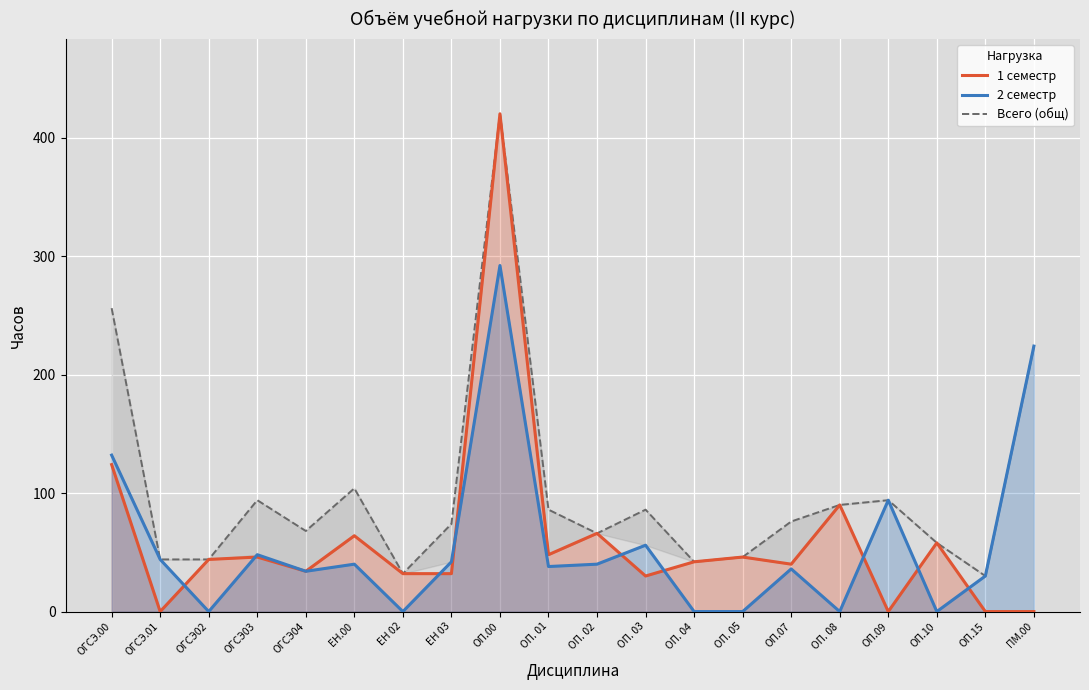

How many values in the Всего (общ) series exceed 76?

9